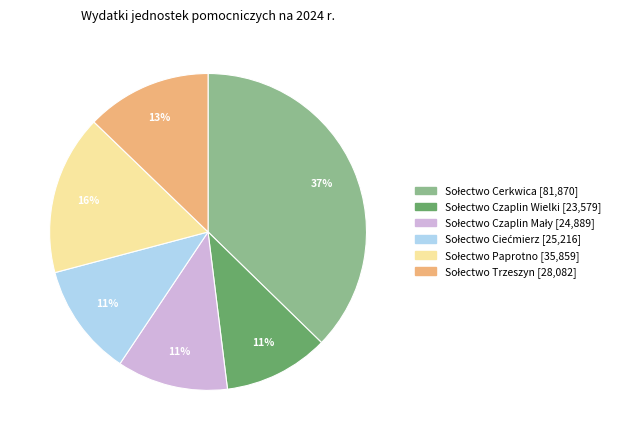

To the nearest percent, what is the average slice percentage?

17%